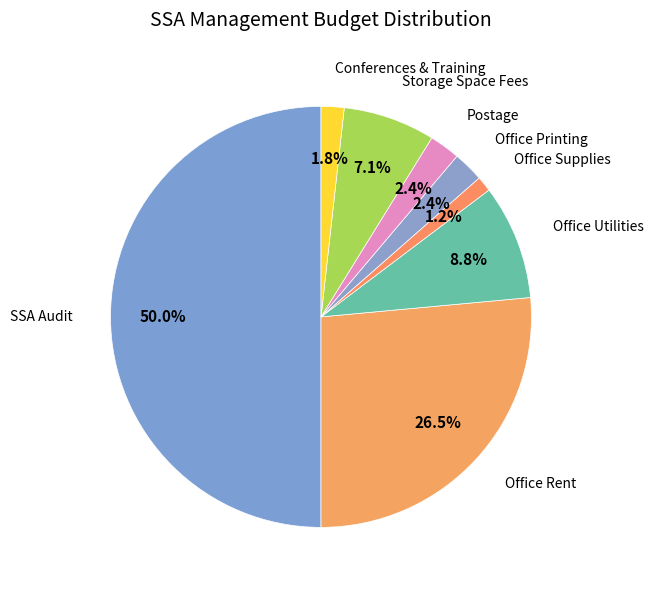

What percentage is the SSA Audit slice, to the nearest percent?

50%